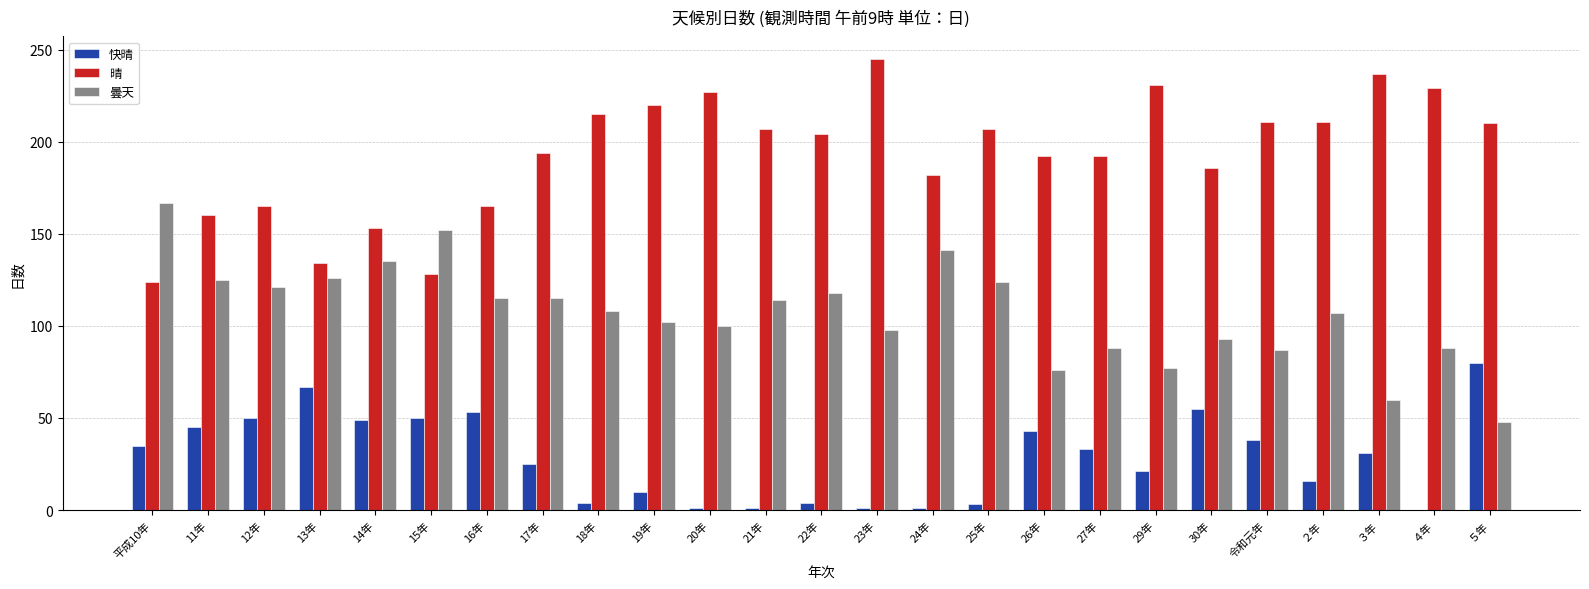

Is the value of 快晴 at 29年 greater than the value of 曇天 at 16年?

No